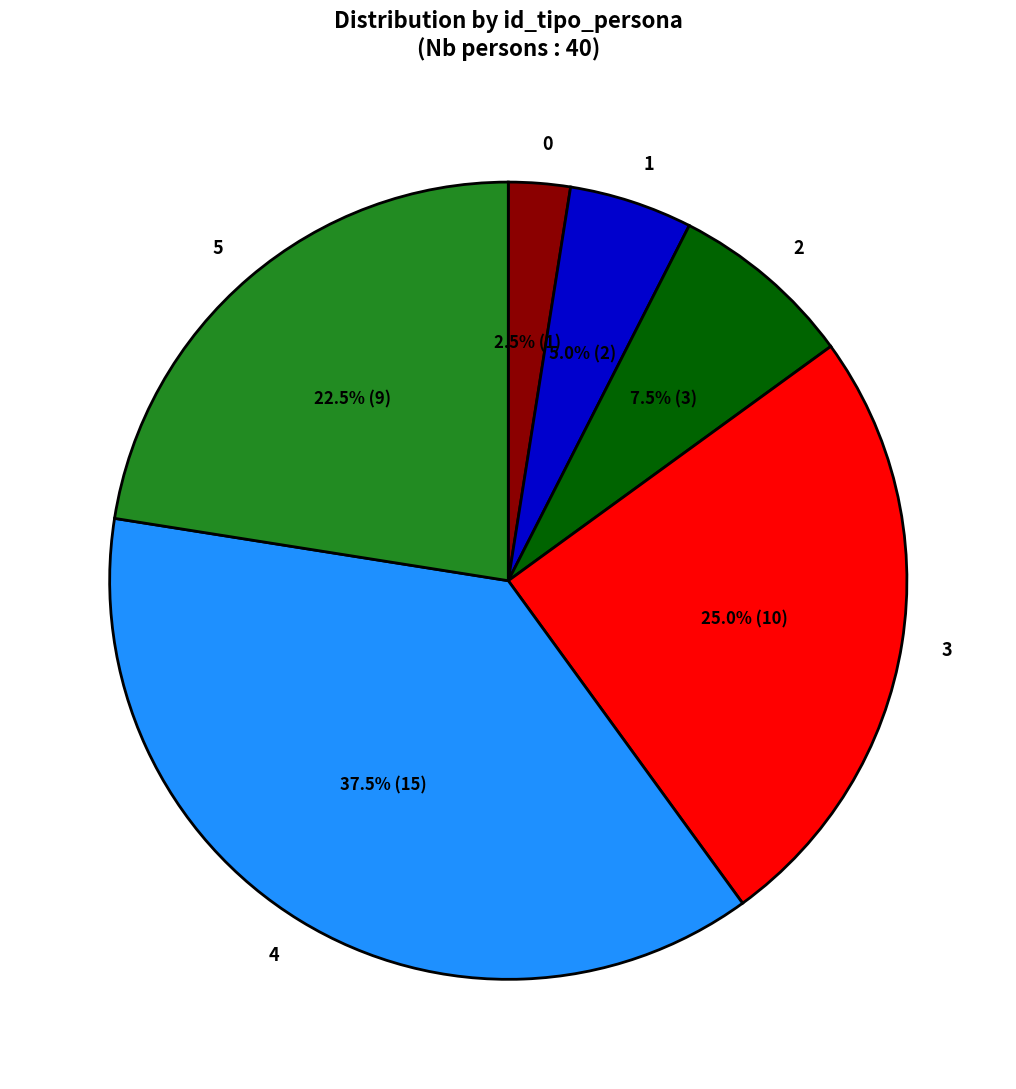

Is there any slice that represents more than half of the pie?

No